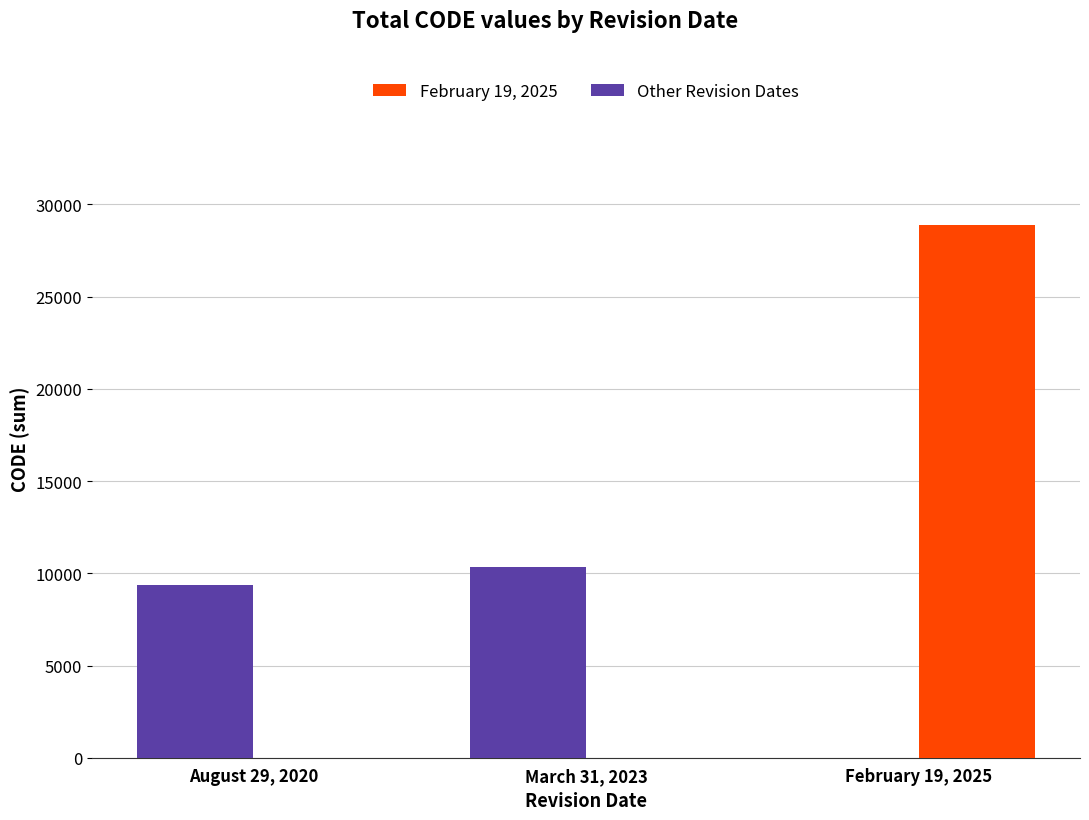

What is the total value across all series at March 31, 2023?

10323